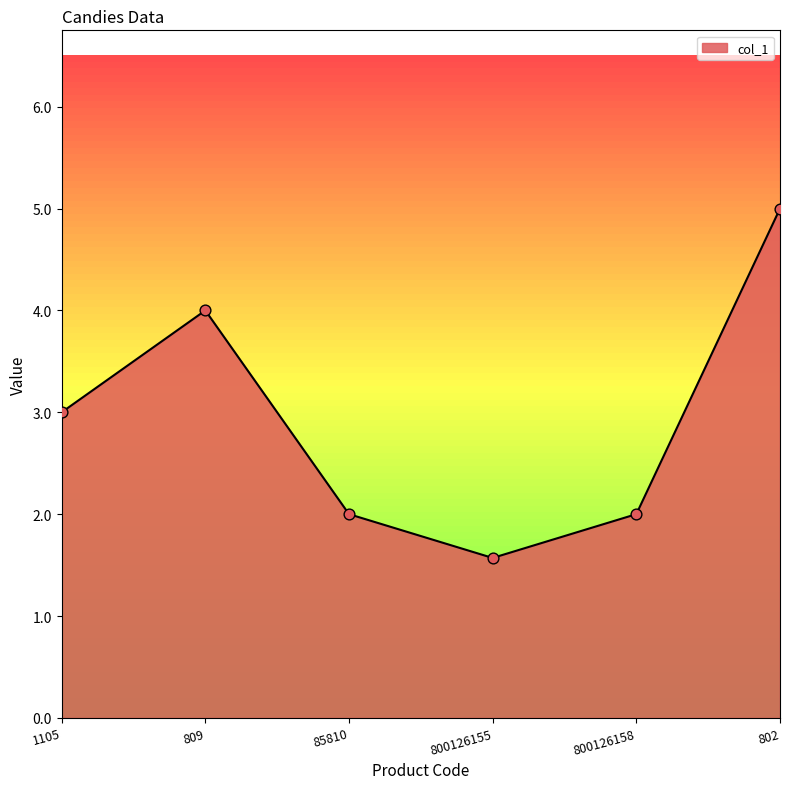

Between 85810 and 1105, which is larger?

1105